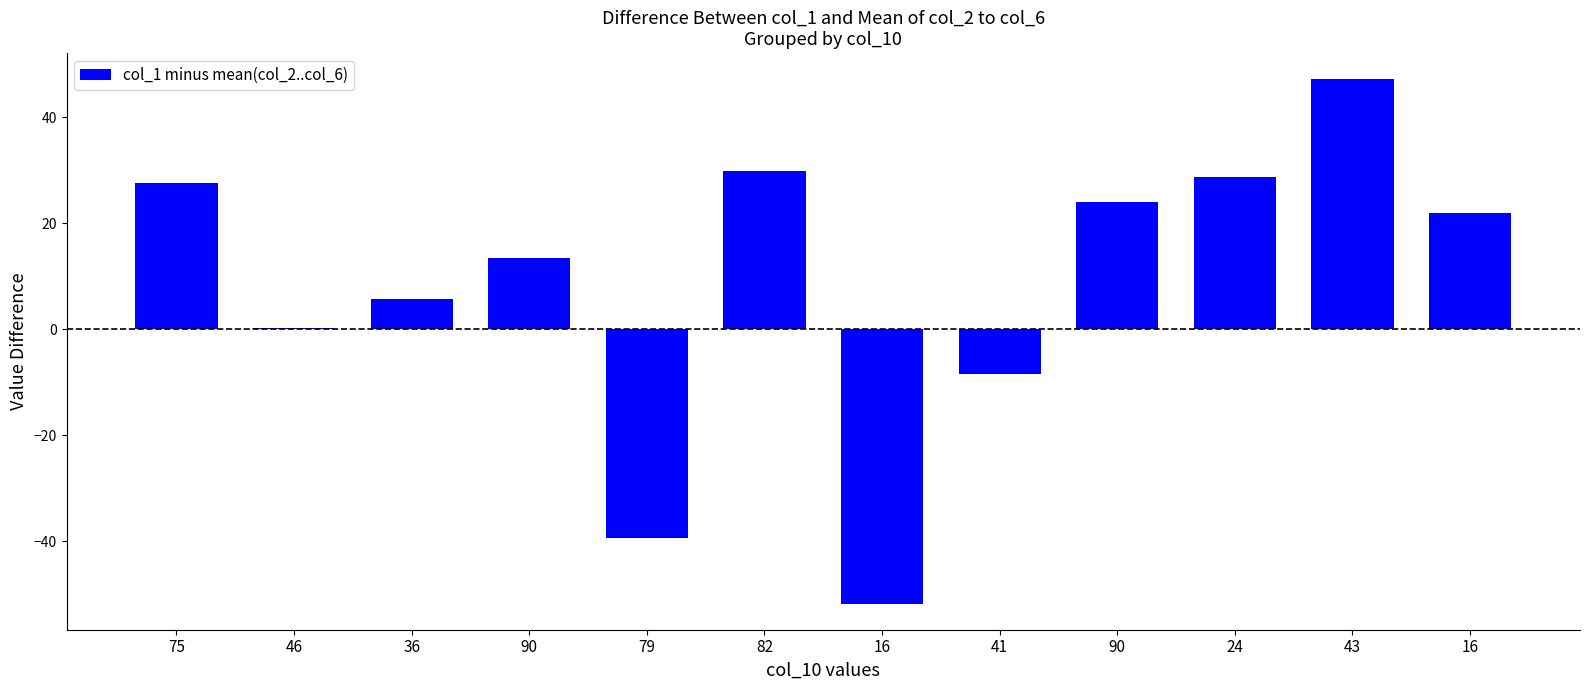

Rank the categories by value from highest to lowest.

43, 82, 24, 75, 90, 16, 90, 36, 46, 41, 79, 16